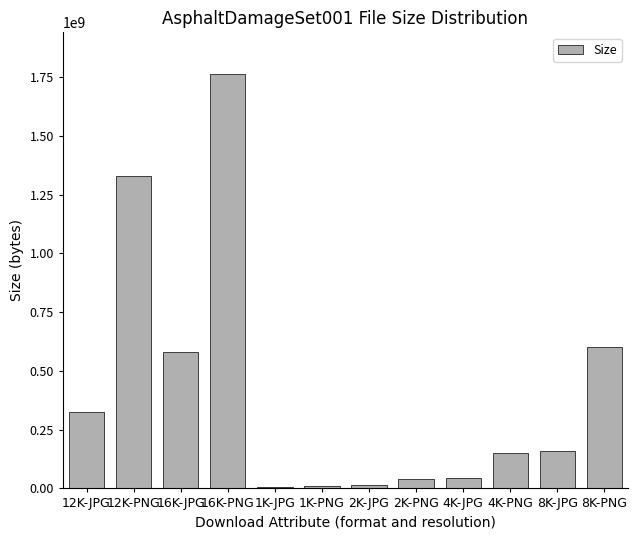

What is the change in value from 8K-JPG to 8K-PNG?

+443886646